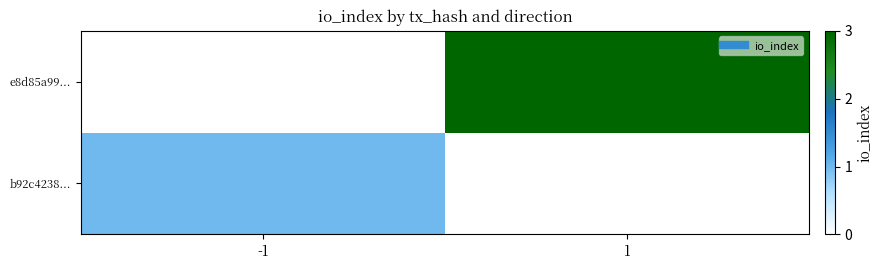

At 1, list the series in order from largest to smallest.

b92c4238..., e8d85a99...